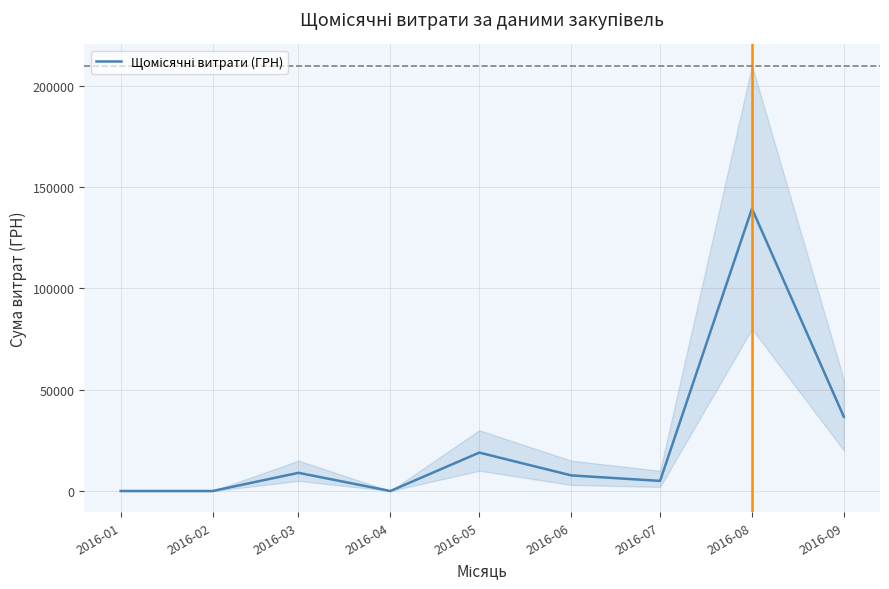

At which category does the data reach its first local peak?

2016-03